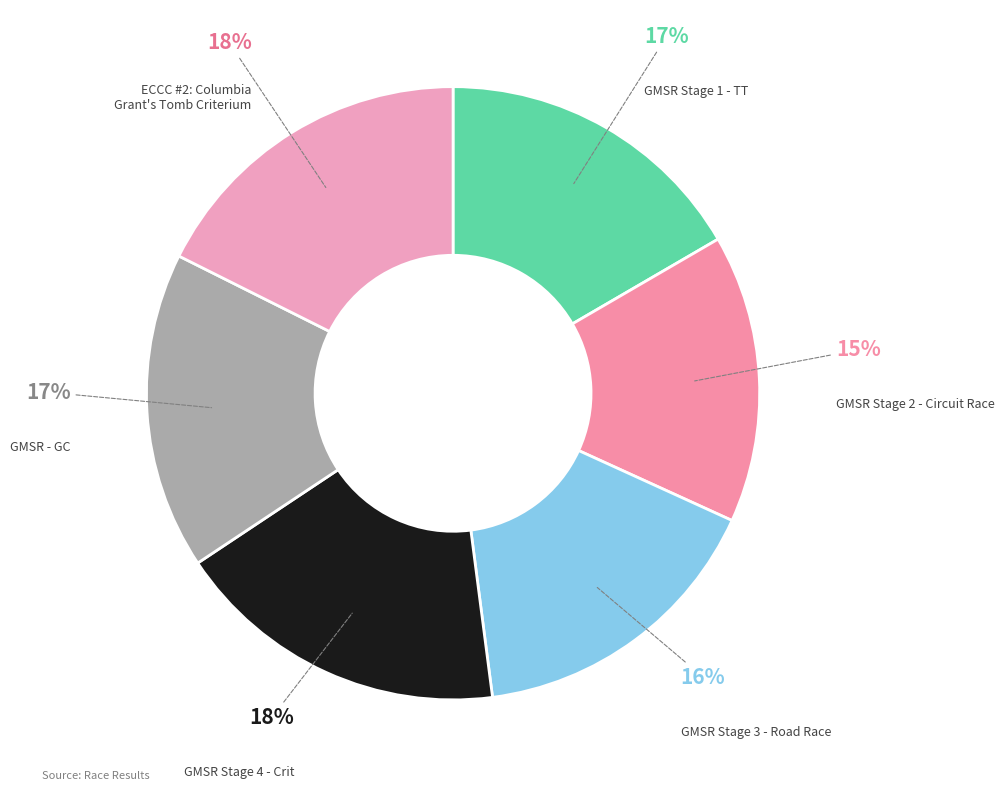

Is it true that GMSR Stage 4 - Crit is 12% of the pie?

False